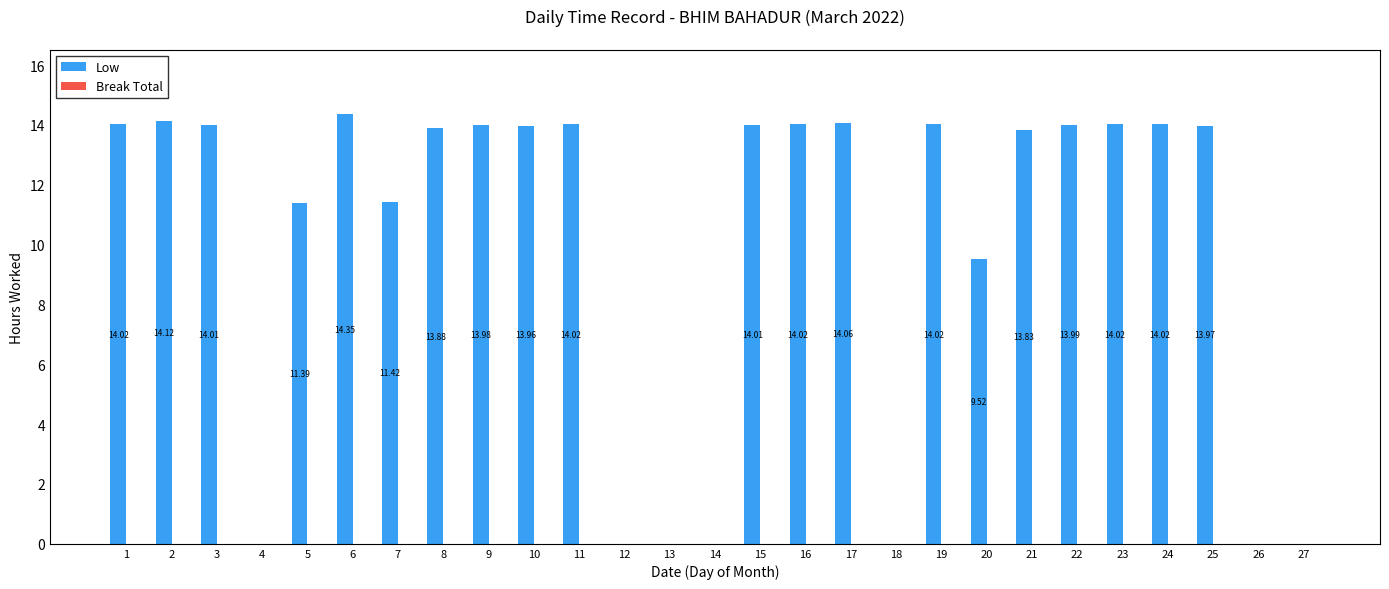

What is the ratio of the value at 22 to the value at 7?

1.2